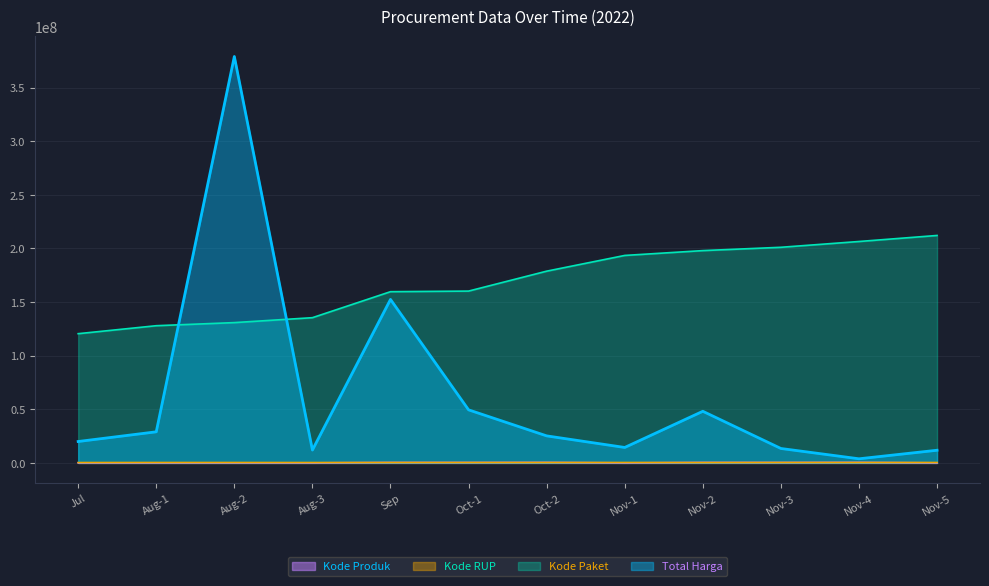

Which series has the widest spread of values?

Total Harga